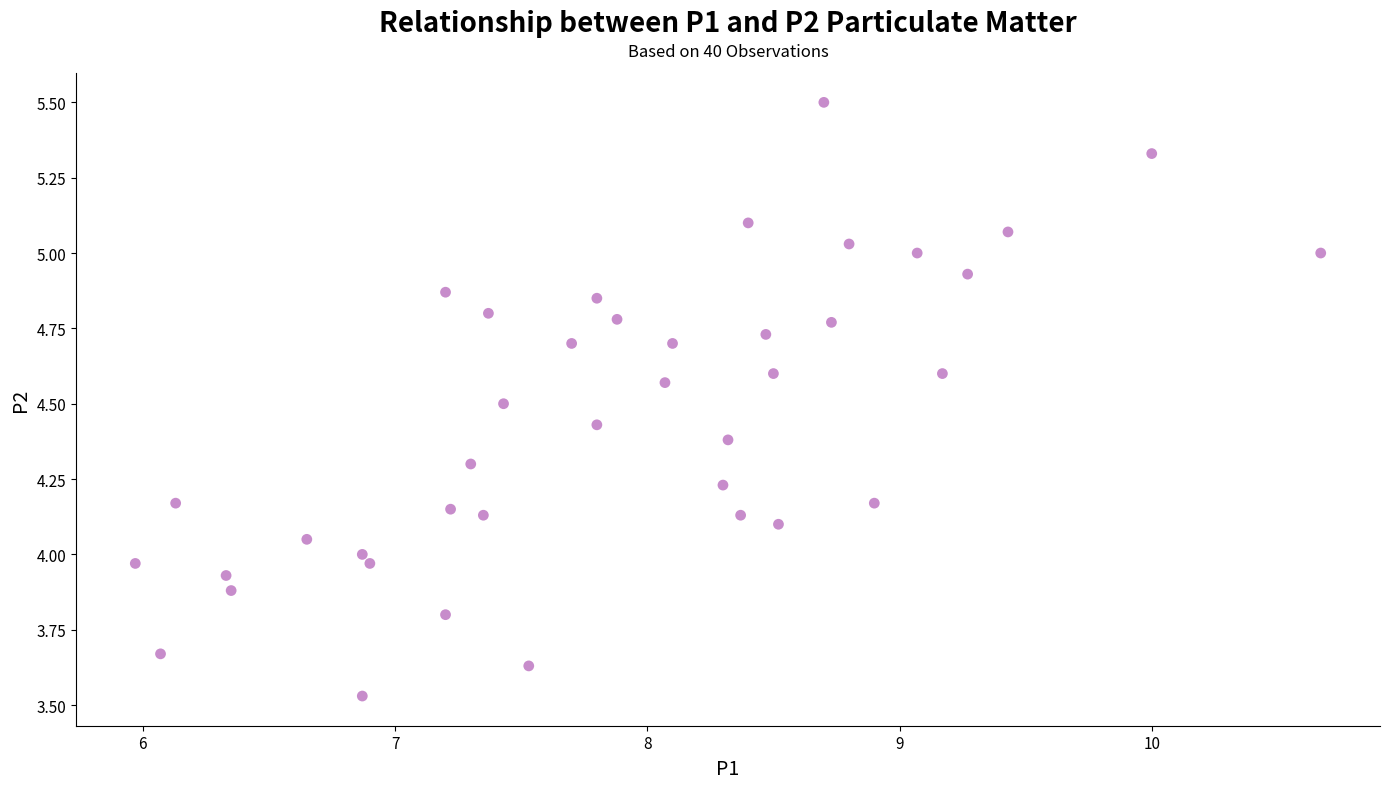

What is the range of Y values (max minus min)?

2.0